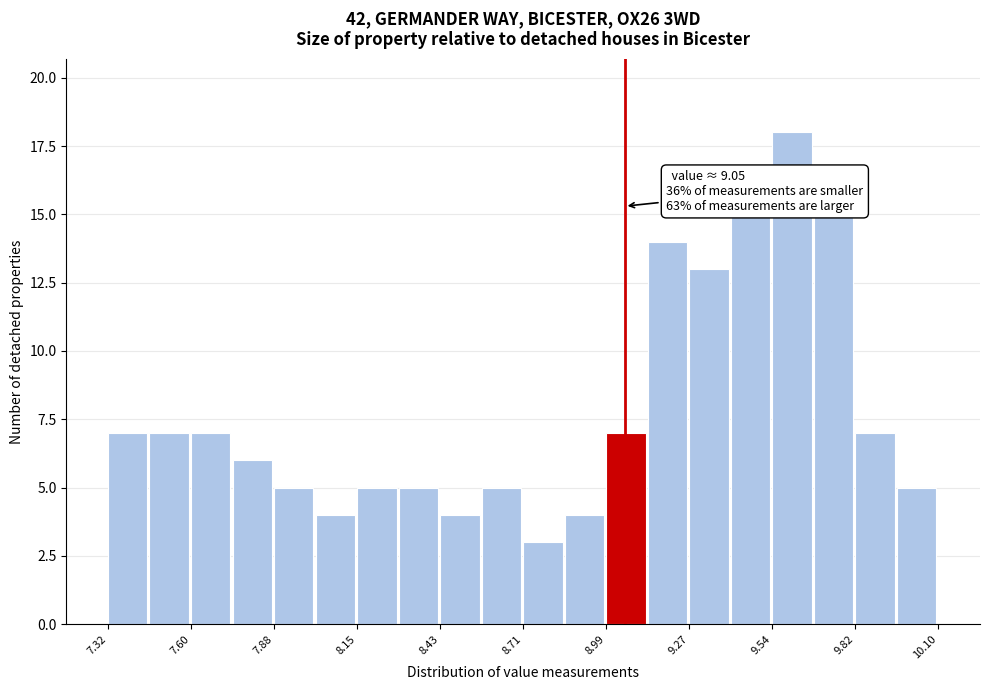

Read against the x-axis, roughly where is the centre of the tallest bar?

9.60